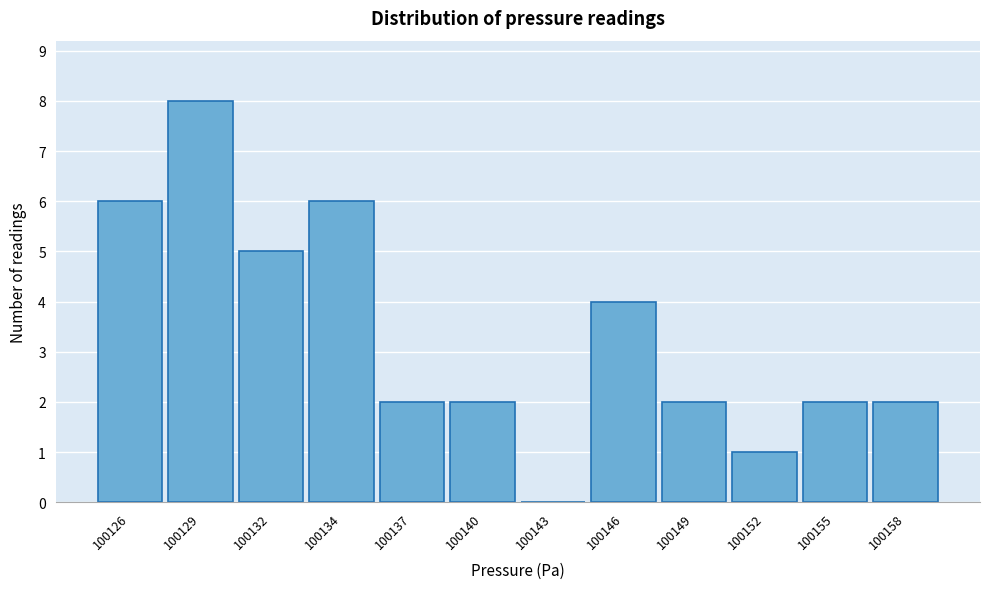

Reading left to right, transcribe all the data shown in this chart.

100126=6	100129=8	100132=5	100134=6	100137=2	100140=2	100143=0	100146=4	100149=2	100152=1	100155=2	100158=2